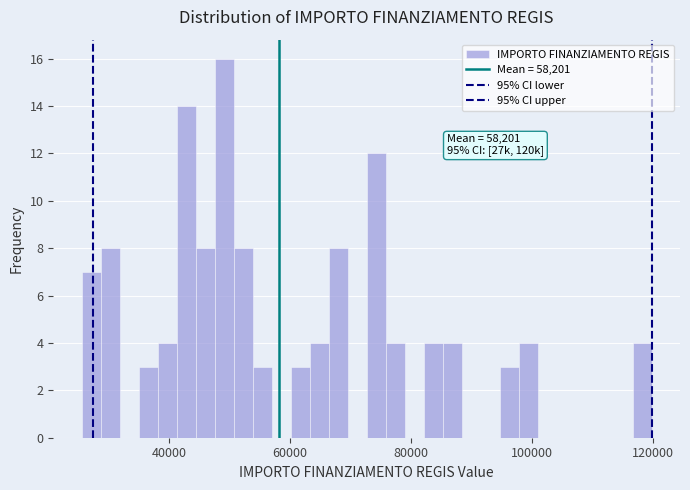

Around what value on the x-axis is the tallest bar? Give the approximate position of its centre, as read against the axis.

50000